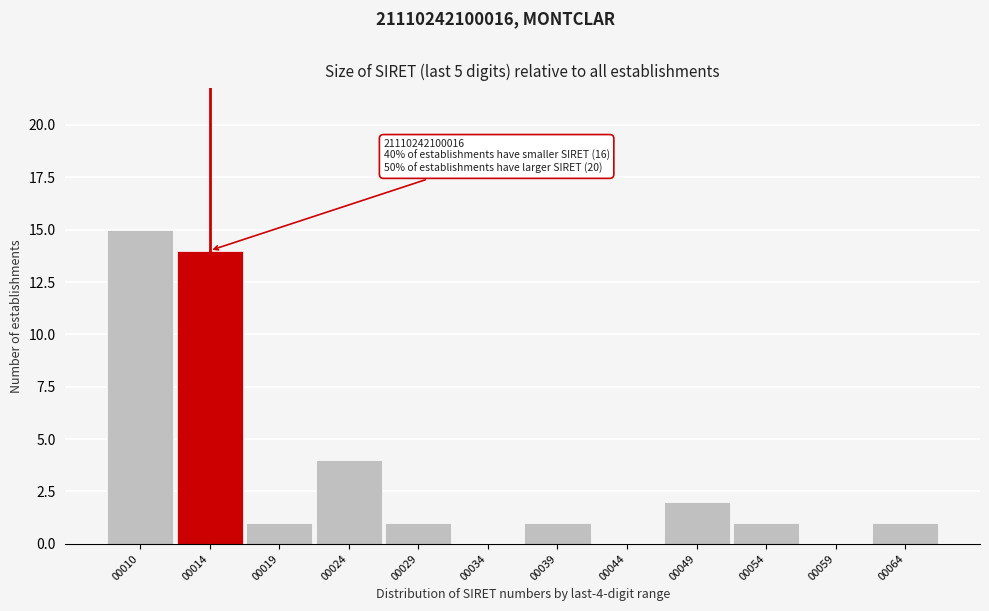

Reading left to right, list all the values displayed in this chart.

00010=15	00014=14	00019=1	00024=4	00029=1	00034=0	00039=1	00044=0	00049=2	00054=1	00059=0	00064=1